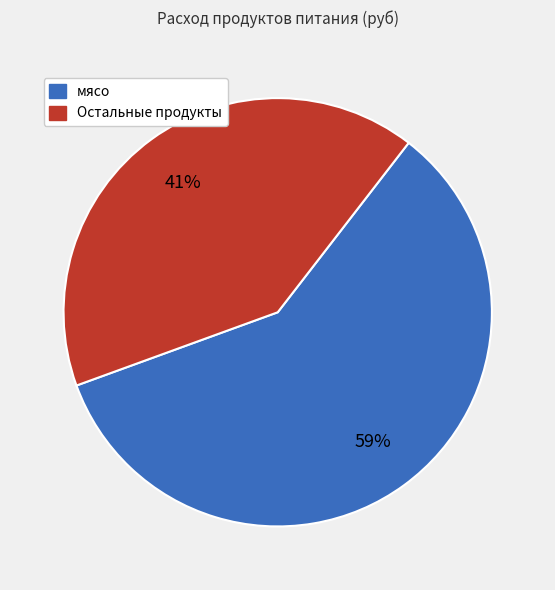

The Остальные продукты slice represents 41% of the pie. True or false?

True